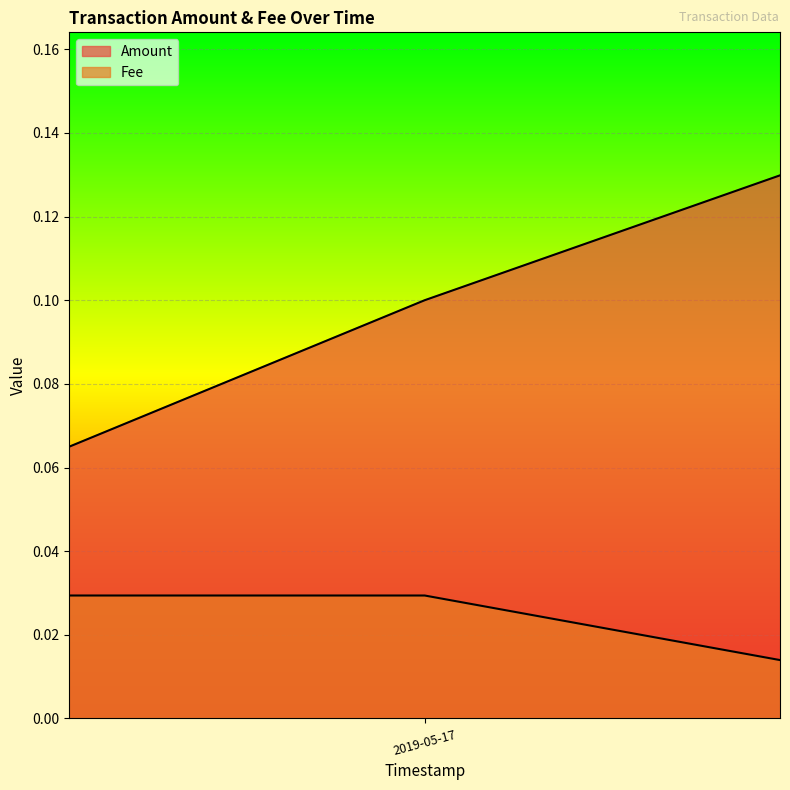

What is the sum of the values at 2019-05-17 18:29:08 and 2019-07-28 15:24:49?

0.2